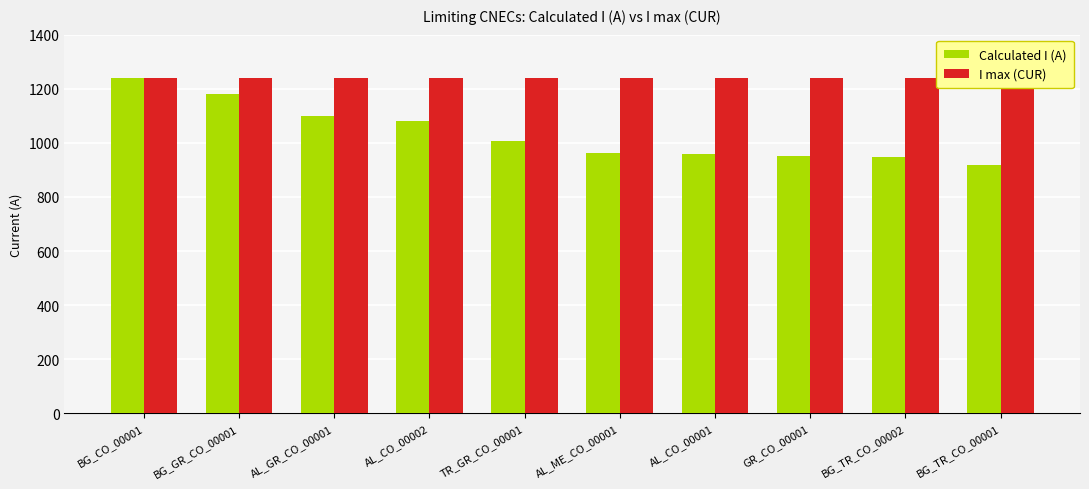

How many bars are there in each group?

2